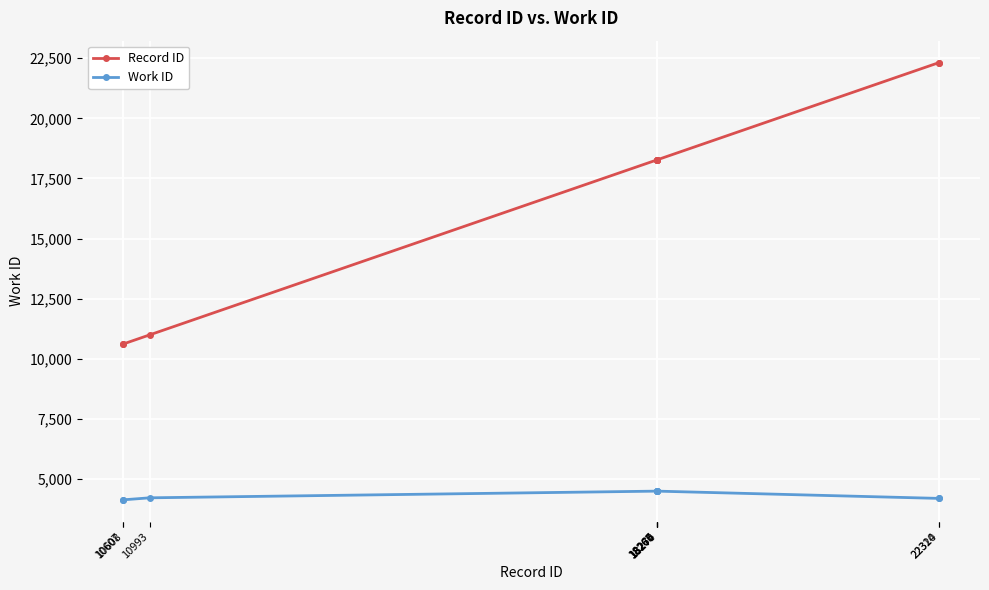

What is the difference between the highest and lowest values at 18265?

13770